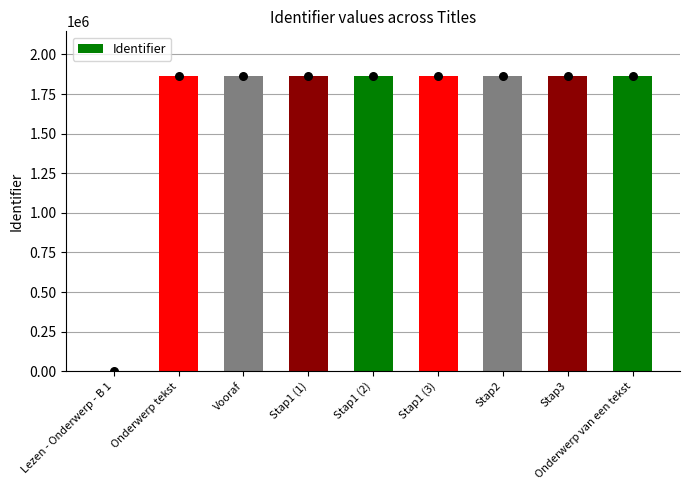

Approximately how many times larger is the value at Stap2 compared to Stap1 (1)?

1.0